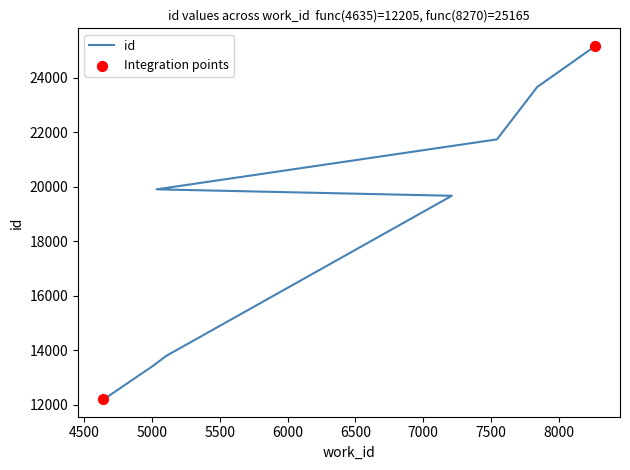

What is the change in value from 4659 to 8270?

+12916